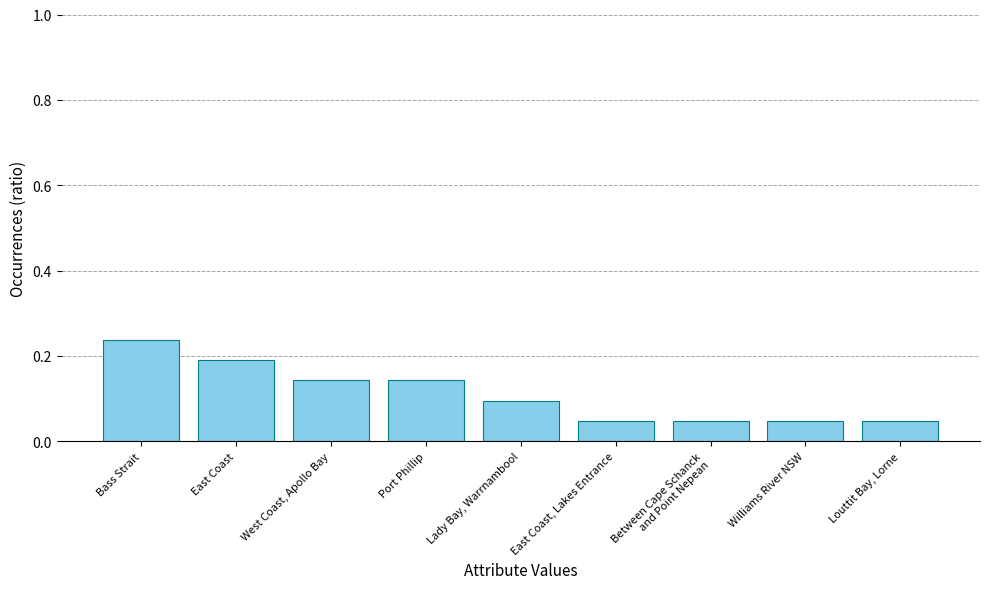

Which has a higher value, Louttit Bay, Lorne or Port Phillip?

Port Phillip